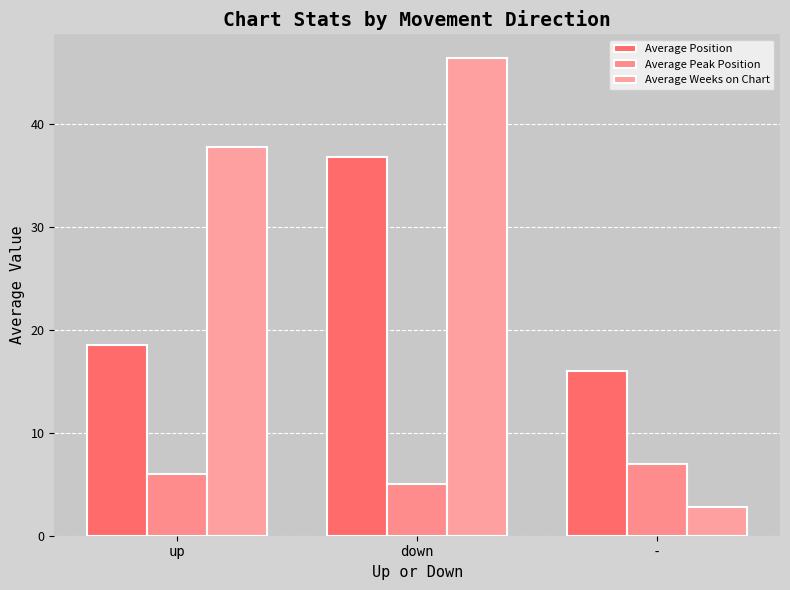

List the series in order of their peak value, lowest first.

Average Peak Position, Average Position, Average Weeks on Chart